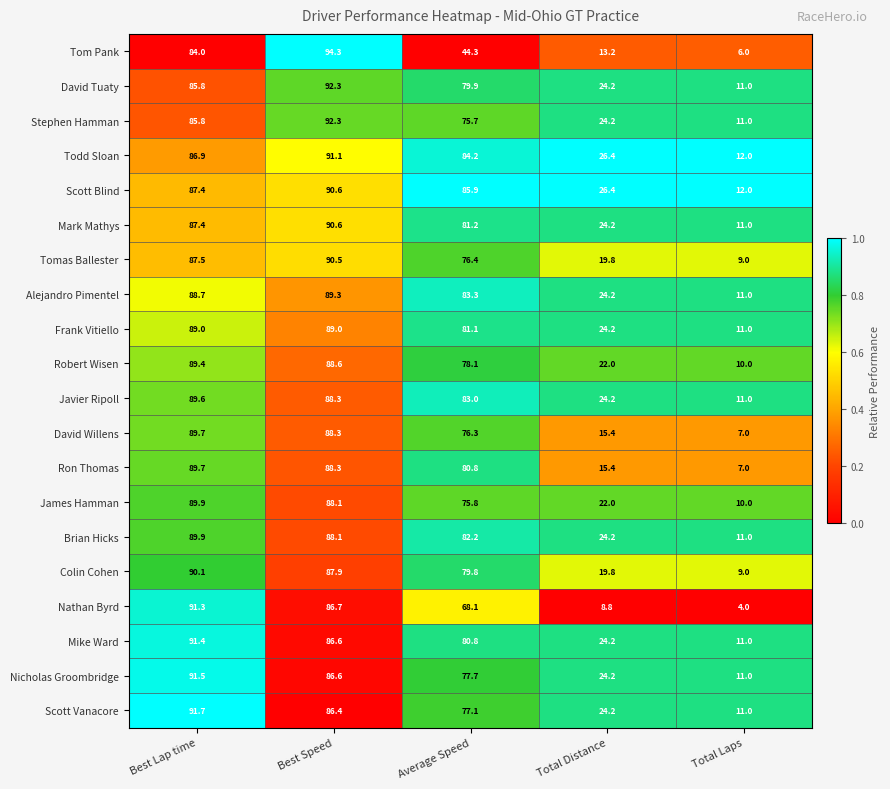

Which series has the widest spread of values?

Tom Pank